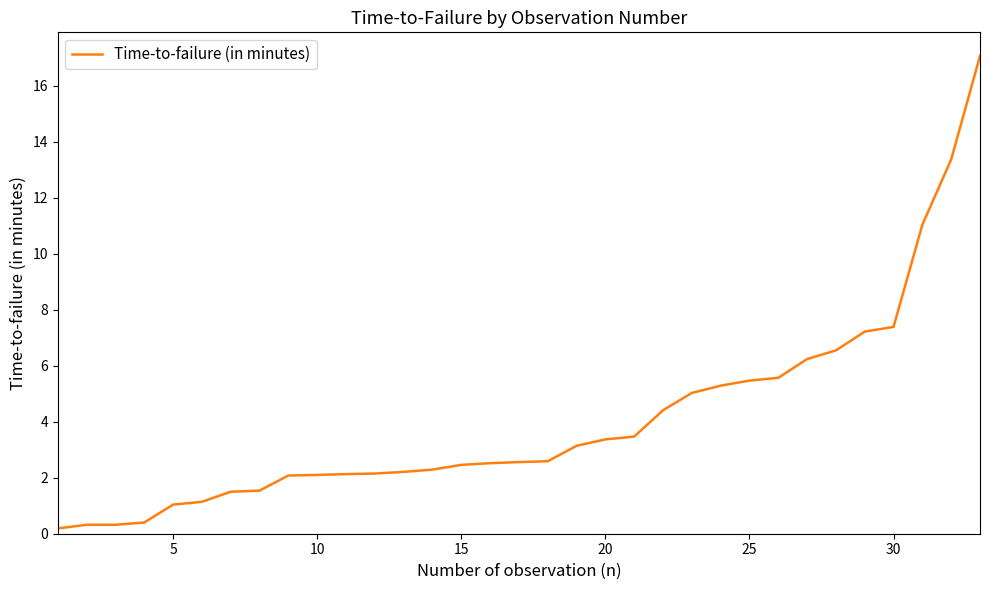

What is the maximum value shown in the chart?

17.1